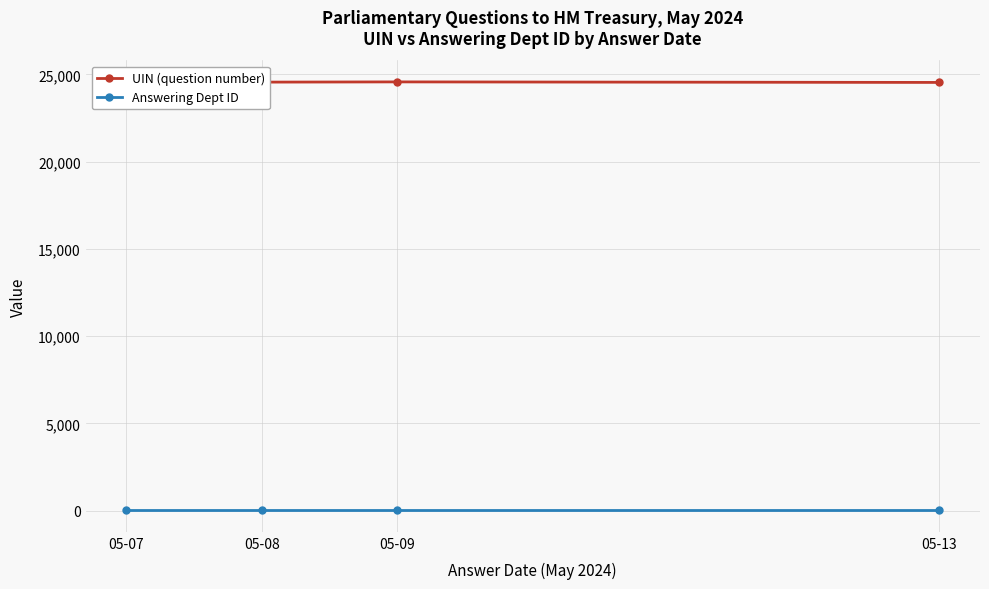

Which series has the largest total across all categories?

UIN (question number)